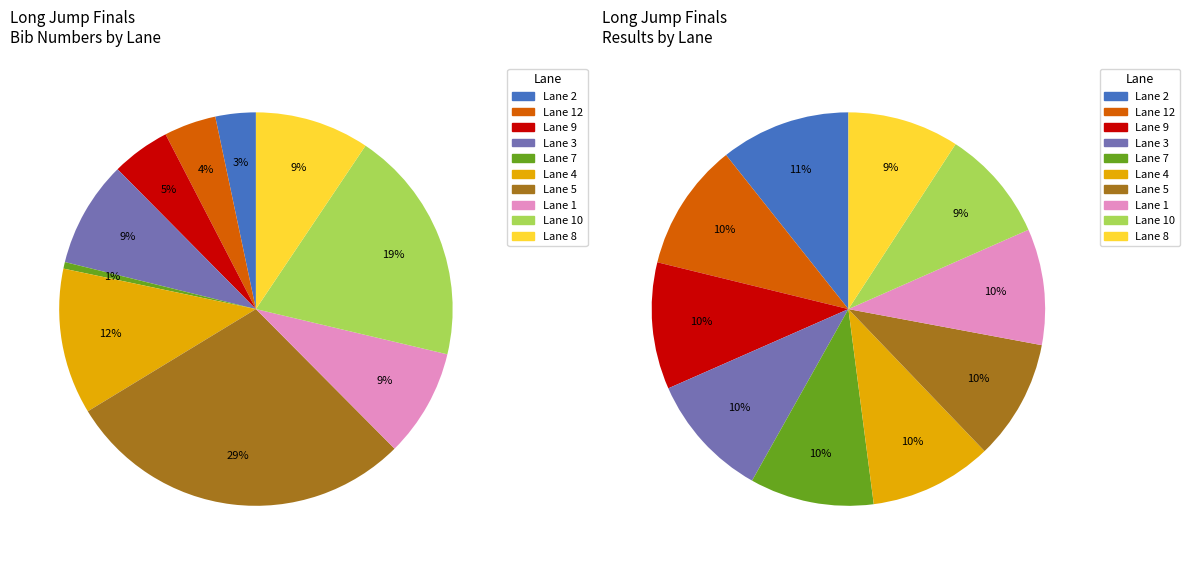

To the nearest percent, what is the difference between the 7 and 4 slice percentages?

11%